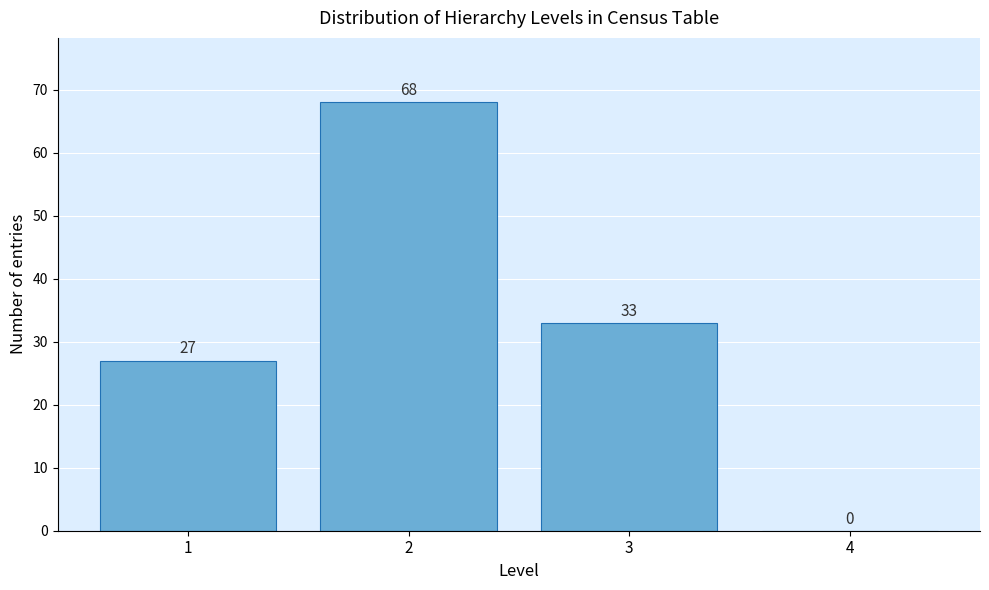

Which range on the x-axis has the tallest bar?

1.5 to 2.5